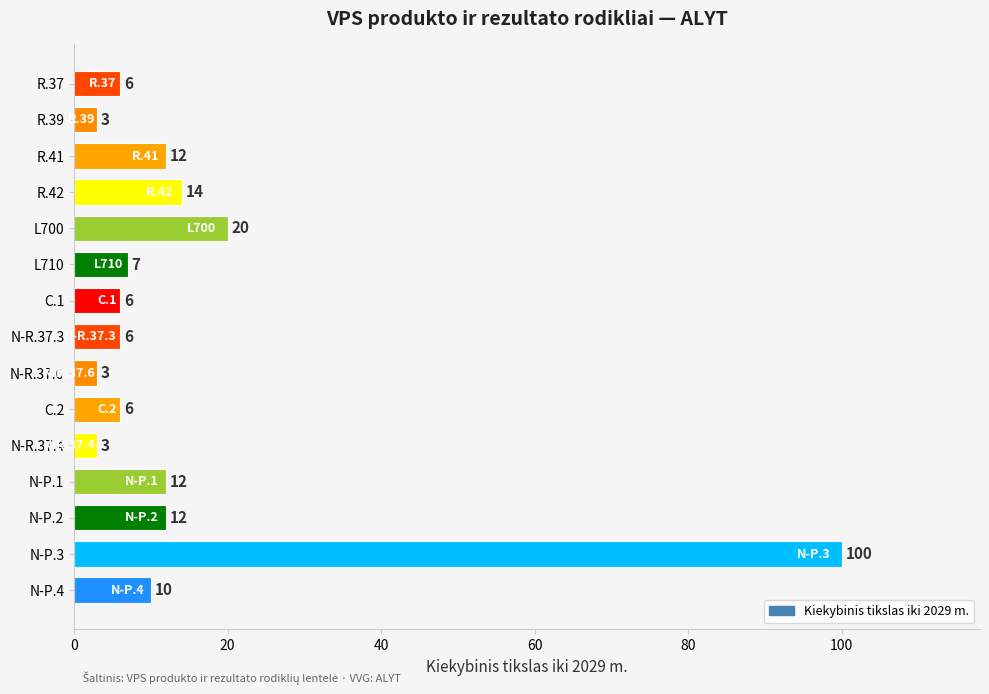

Which has a higher value, R.37 or N-P.3?

N-P.3